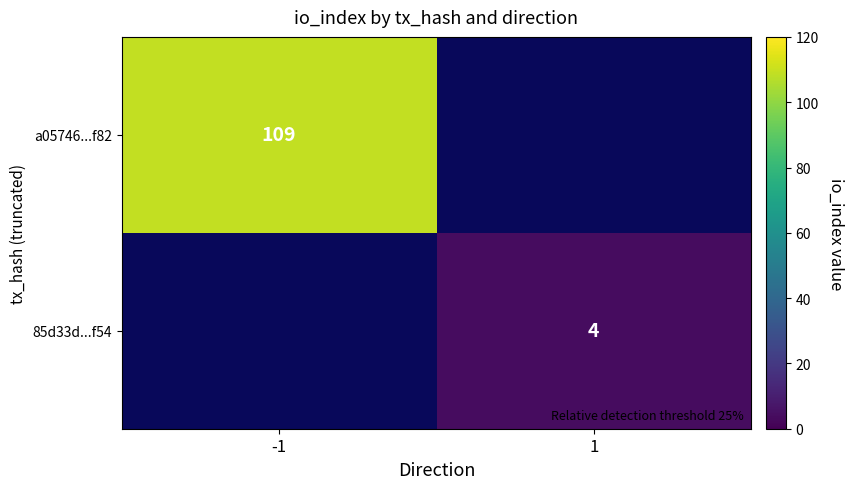

Is it true that a05746...f82 equals 109 at -1?

True